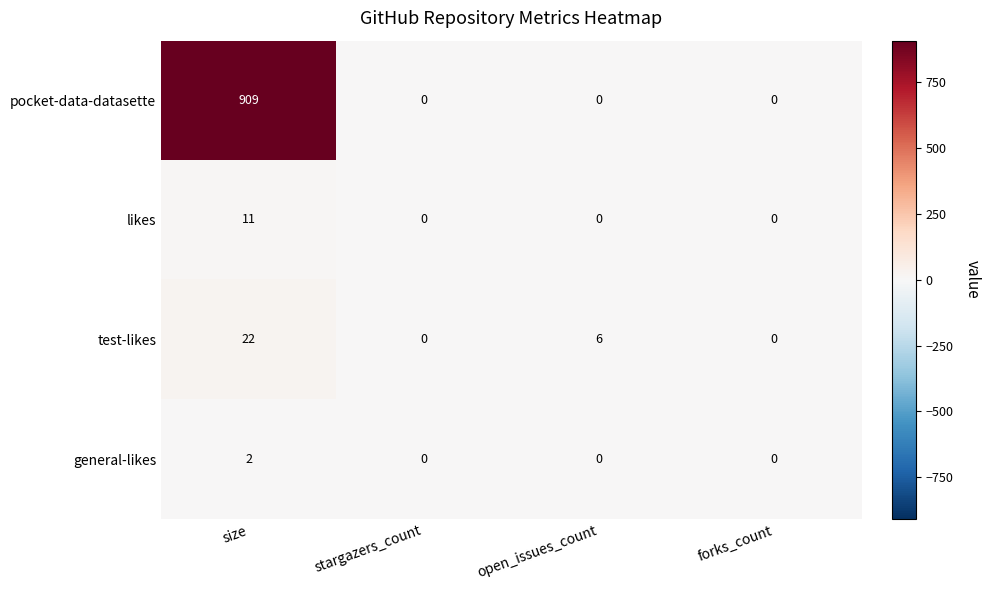

Where is test-likes nearest to the value 11?

open_issues_count